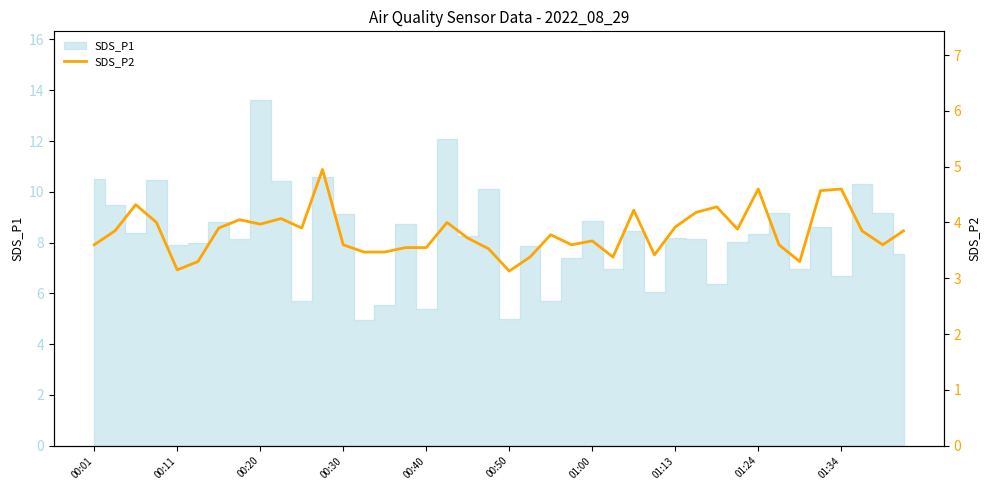

What position from the left is 30?

31